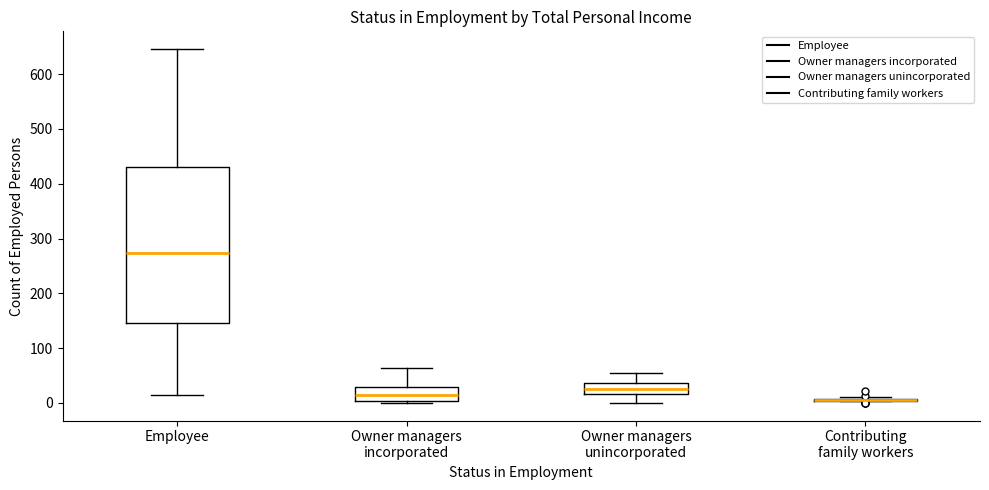

Reading left to right, read every box against the y-axis: the position of its median line, the range the box covers, and the ends of its whiskers. The values are not printed on the chart, so give them approximately, as read against the axis.

Employee: median 270, box 150 to 430, whiskers 10 to 650
Owner managers incorporated: median 10, box 0 to 30, whiskers 0 (just below the box's lower edge) to 60
Owner managers unincorporated: median 30, box 20 to 40, whiskers 0 to 60
Contributing family workers: box collapsed to a line at 10, whiskers 0 to 10